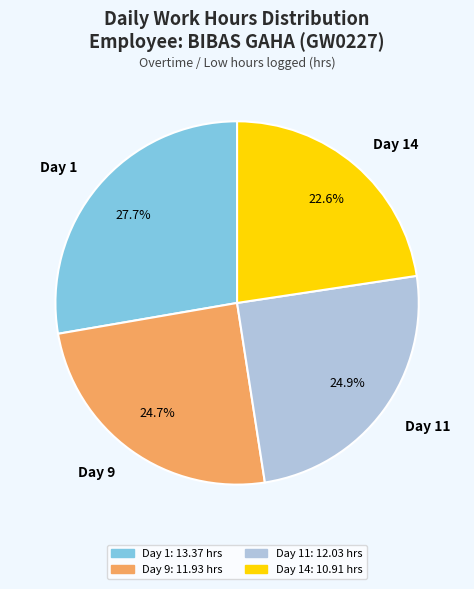

What is the ratio of the value at Day 11 to the value at Day 14?

1.1